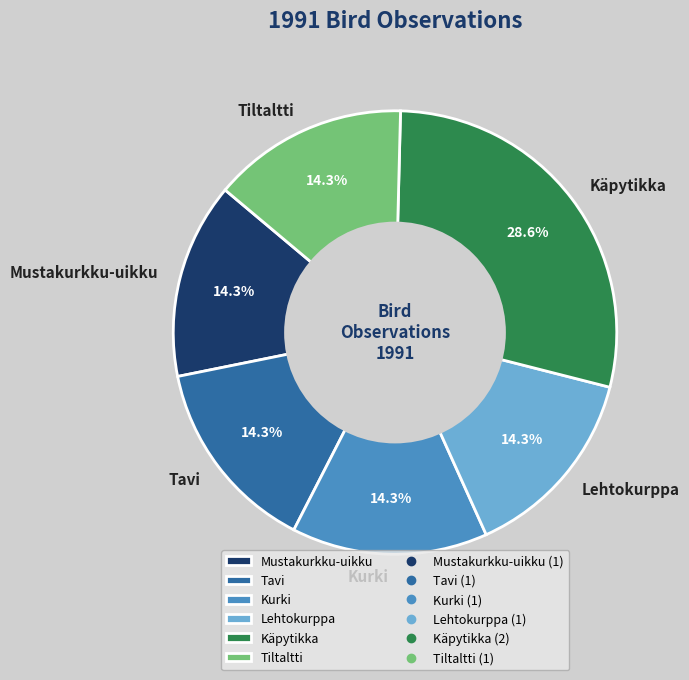

Is there a majority slice in this chart?

No